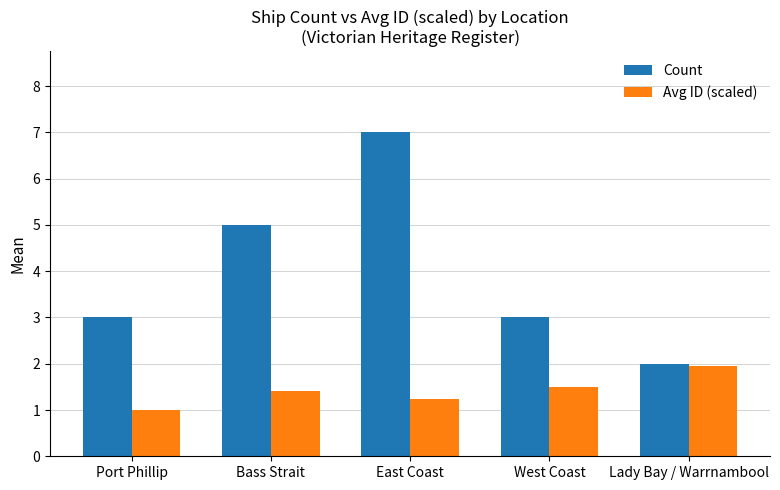

Count the number of data series in this chart.

2